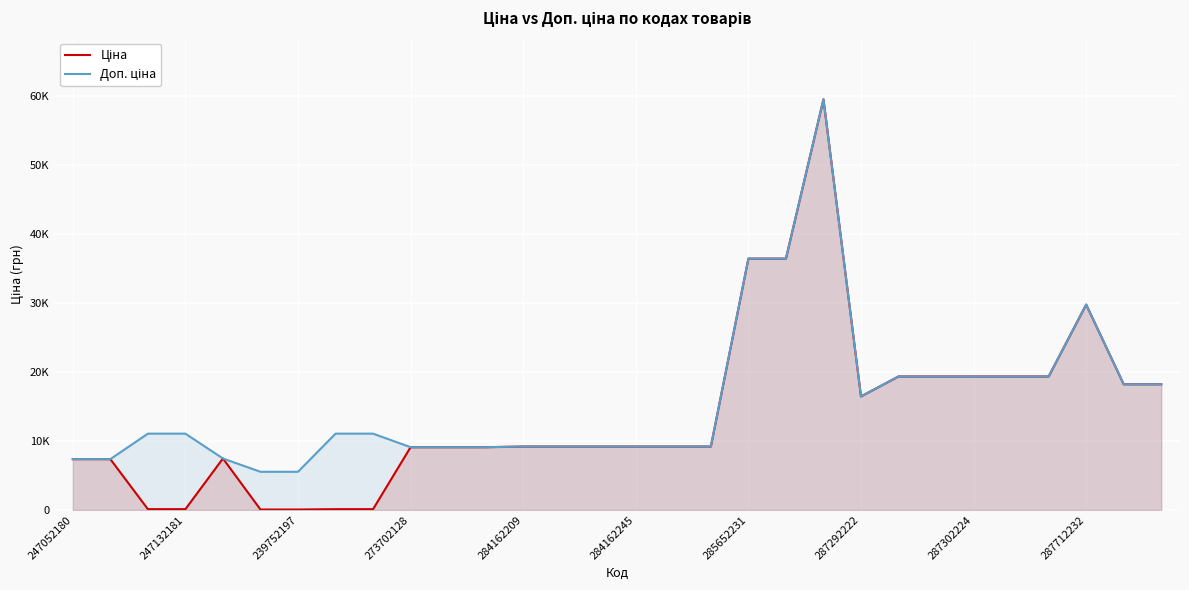

Between 247132181 and 17, which series saw the biggest shift?

Ціна